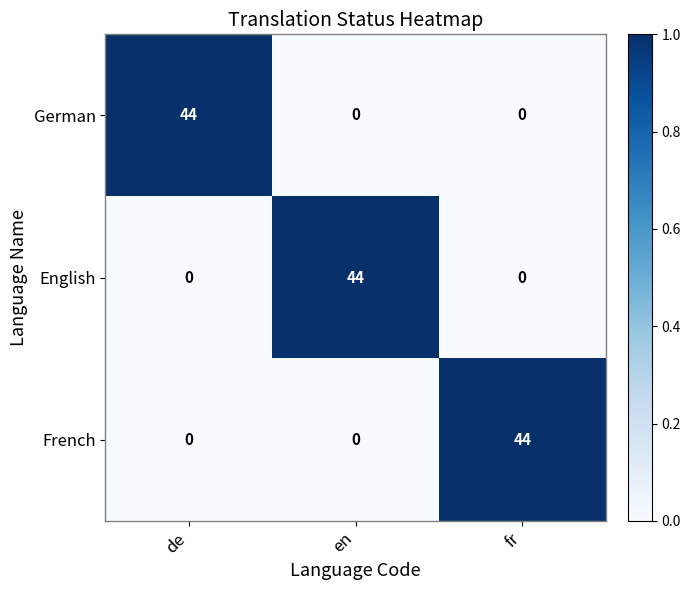

Is it true that German equals 0 at en?

True